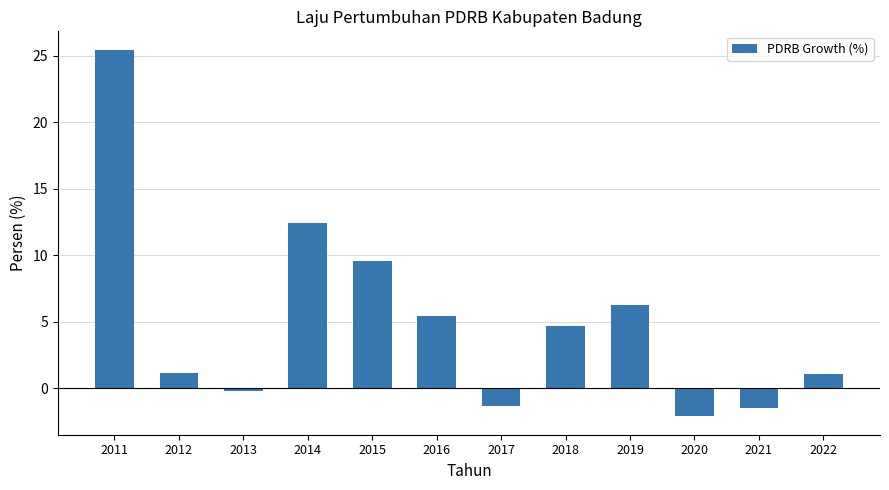

The value at 2015 is 2.7. True or false?

False